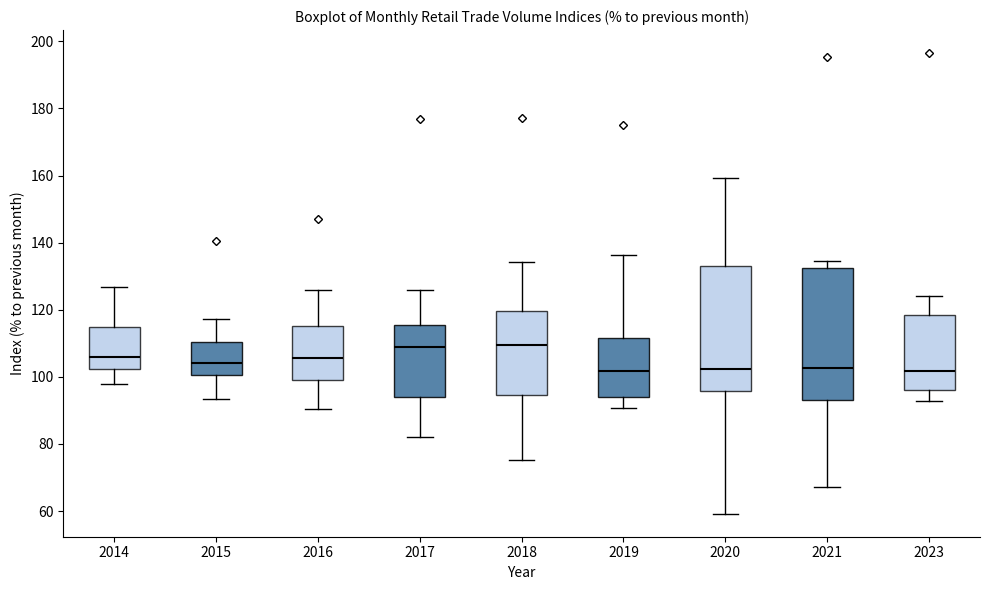

Where is the lower edge of the box at x = 2018 on the y-axis? The values are not printed on the chart, so give them approximately, as read against the axis.

94